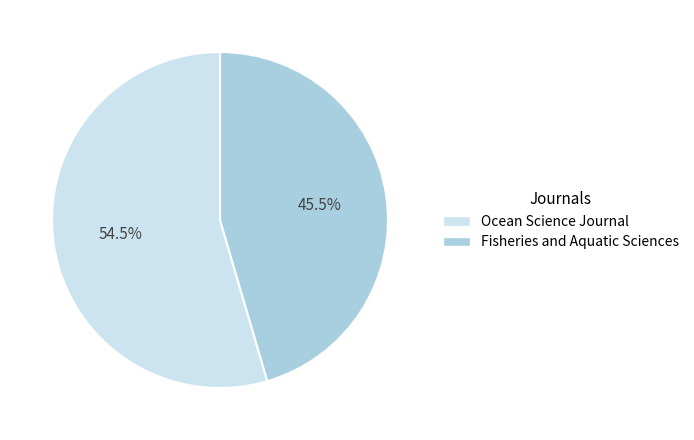

What is the largest slice in the pie chart?

Ocean Science Journal